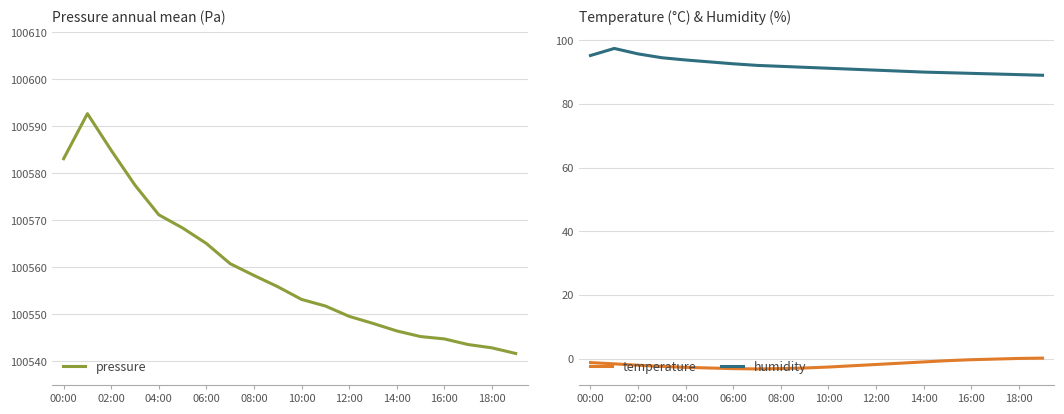

True or false: temperature and humidity cross at least once.

False